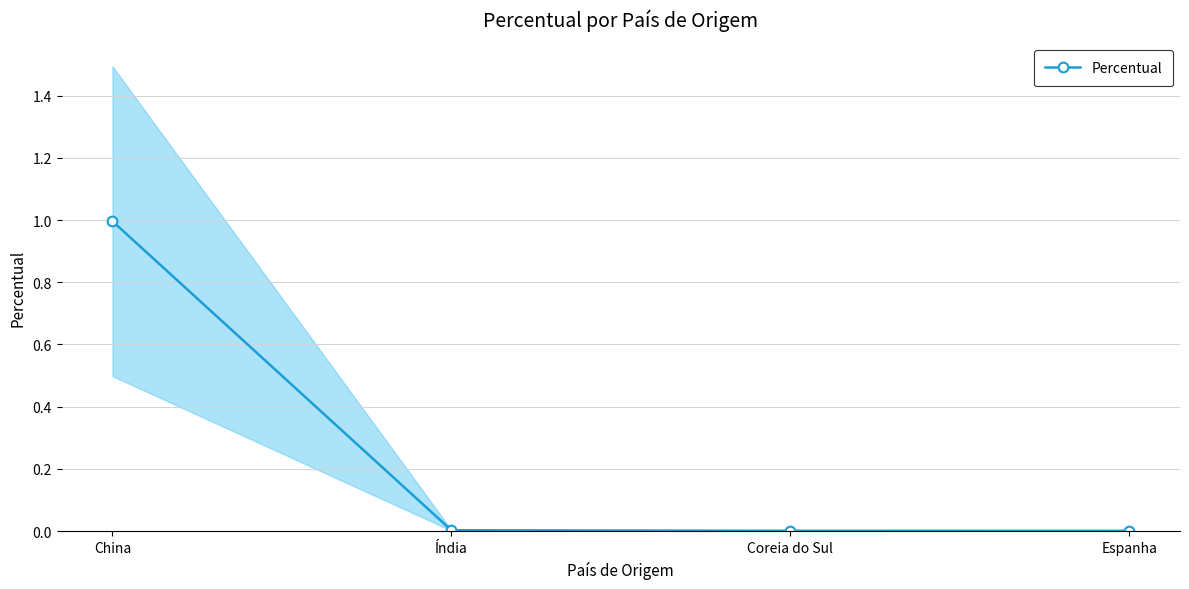

True or false: there are more than 1 points higher than both neighbors.

False